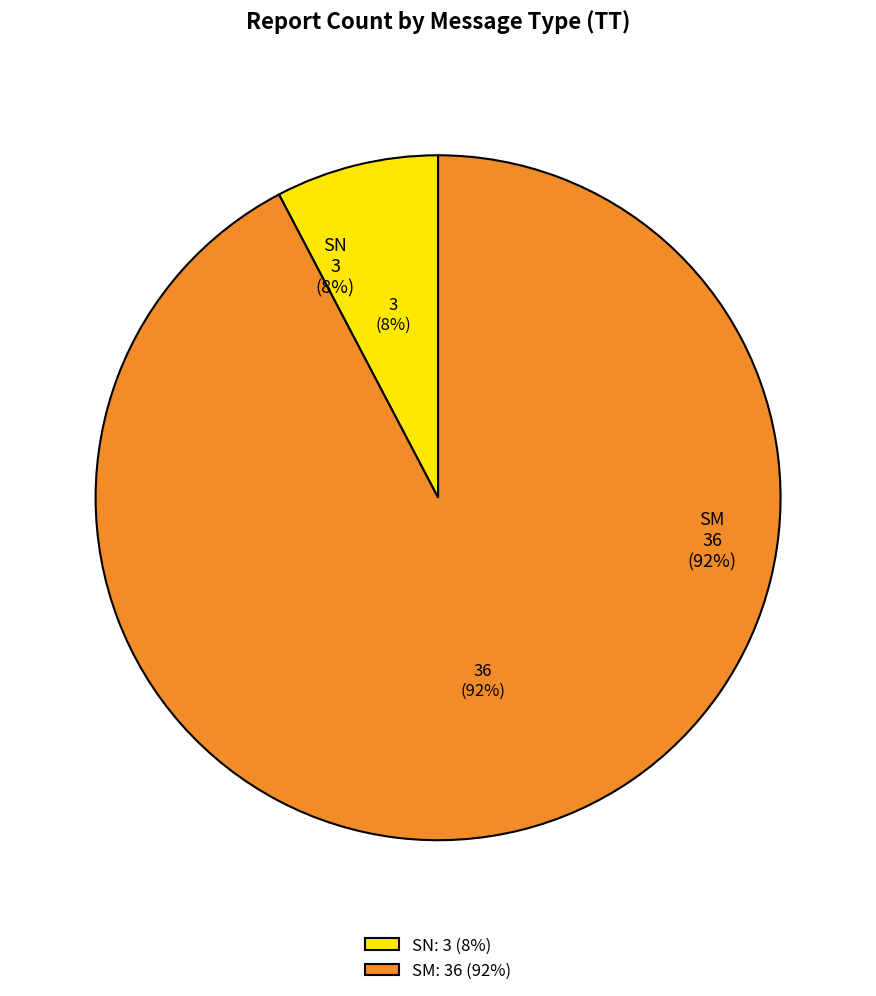

What percentage is the SN slice, to the nearest percent?

8%